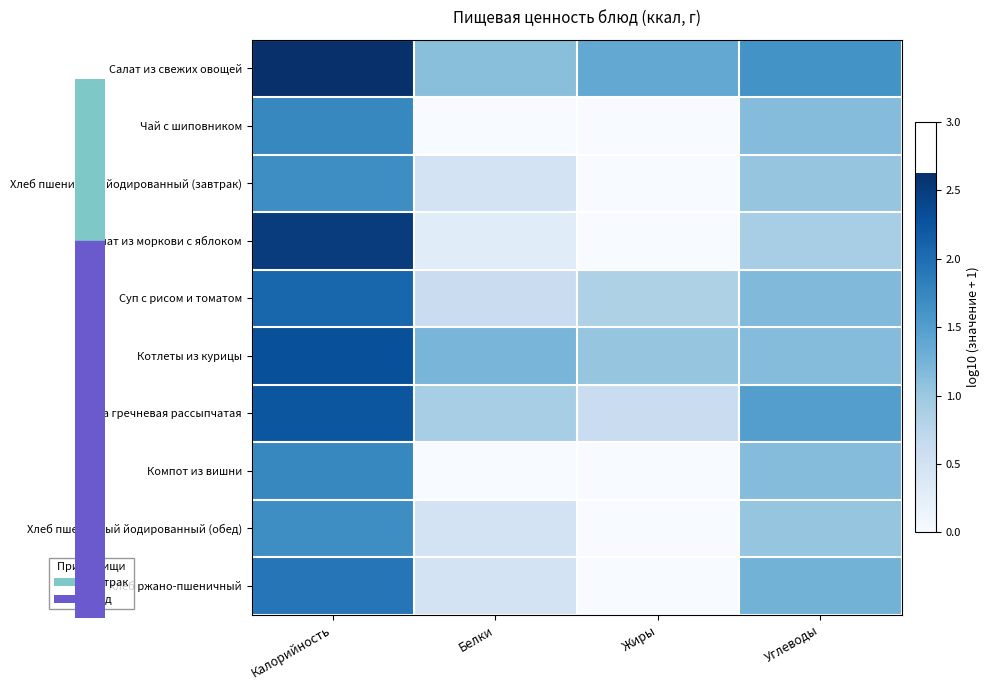

How many distinct data groups are displayed?

10